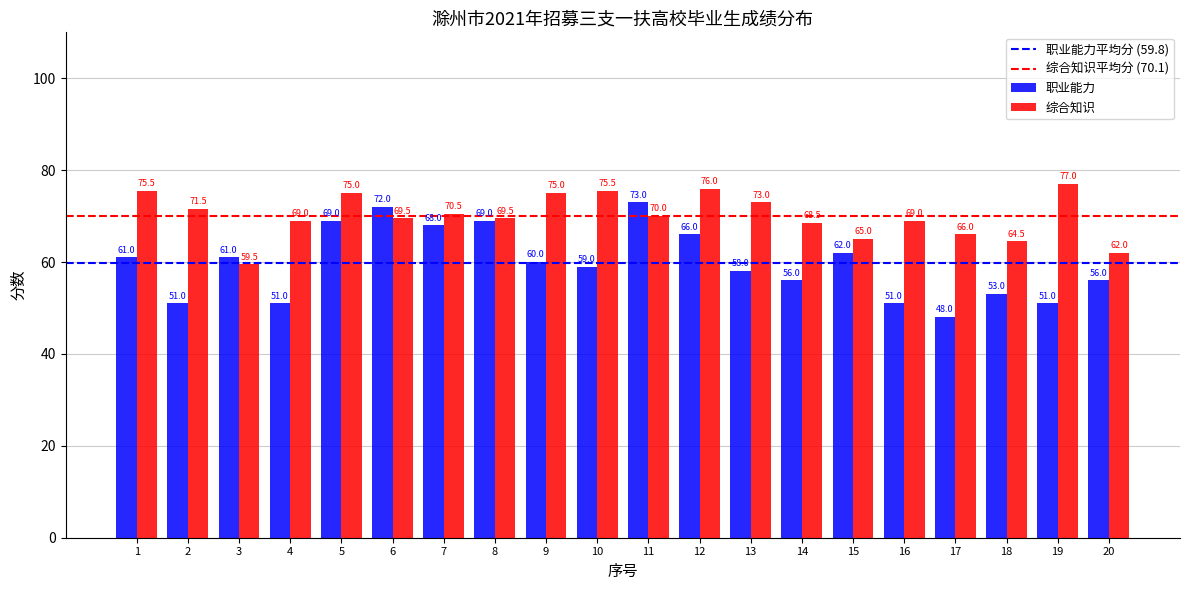

What is the smallest value displayed?

48.0